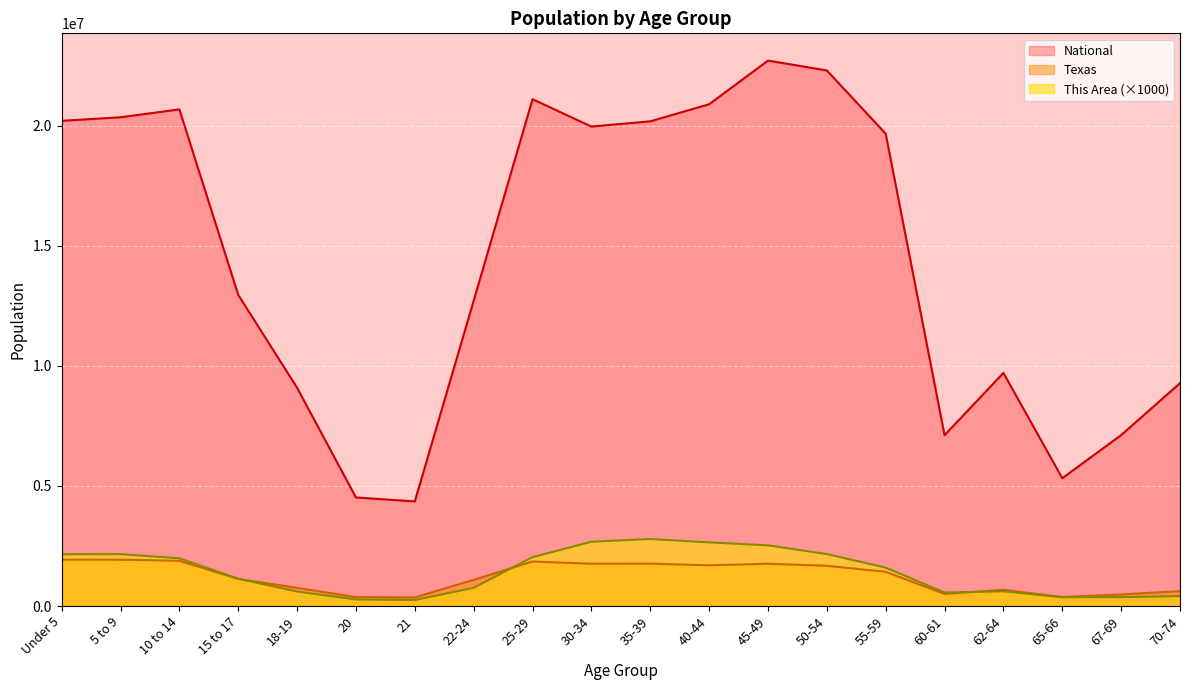

At how many categories does at least one series exceed 2399179?

20